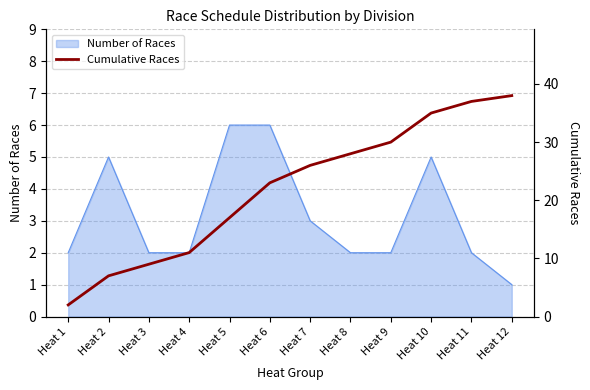

Which category has the lowest value in the Number of Races series?

Heat 12